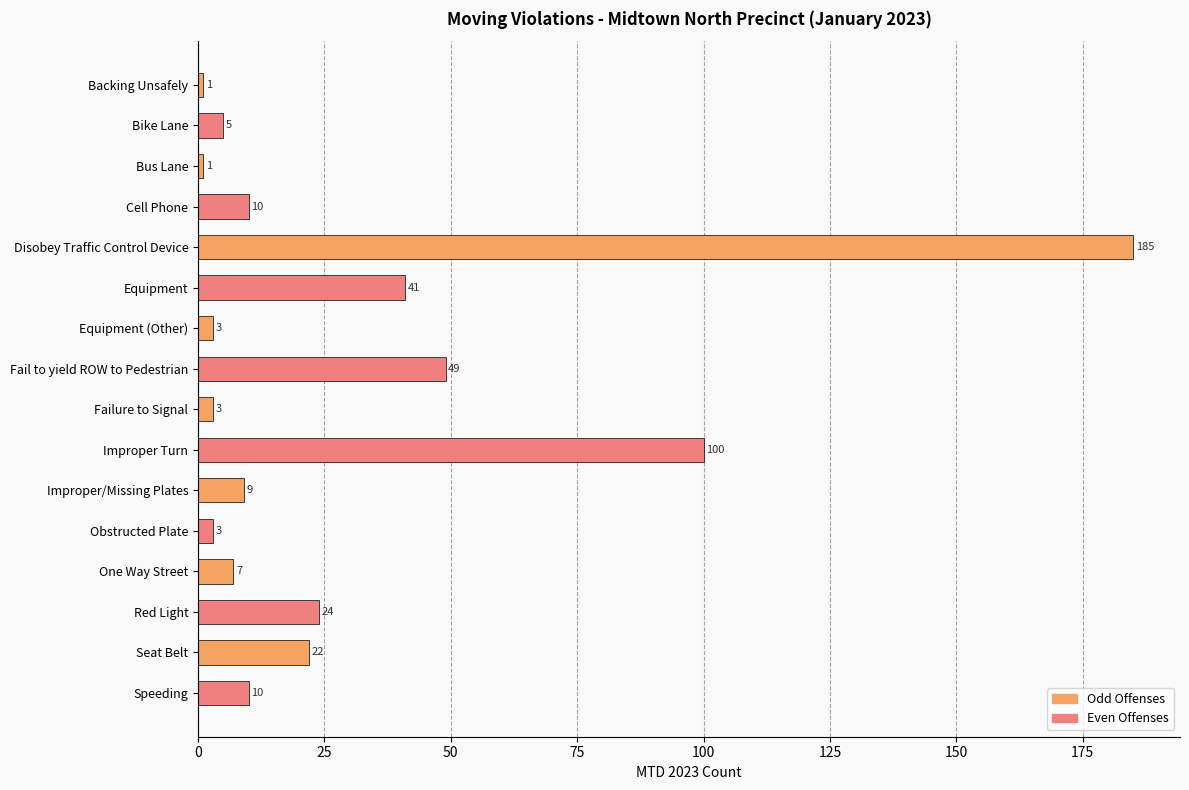

How many bars are there in total?

16